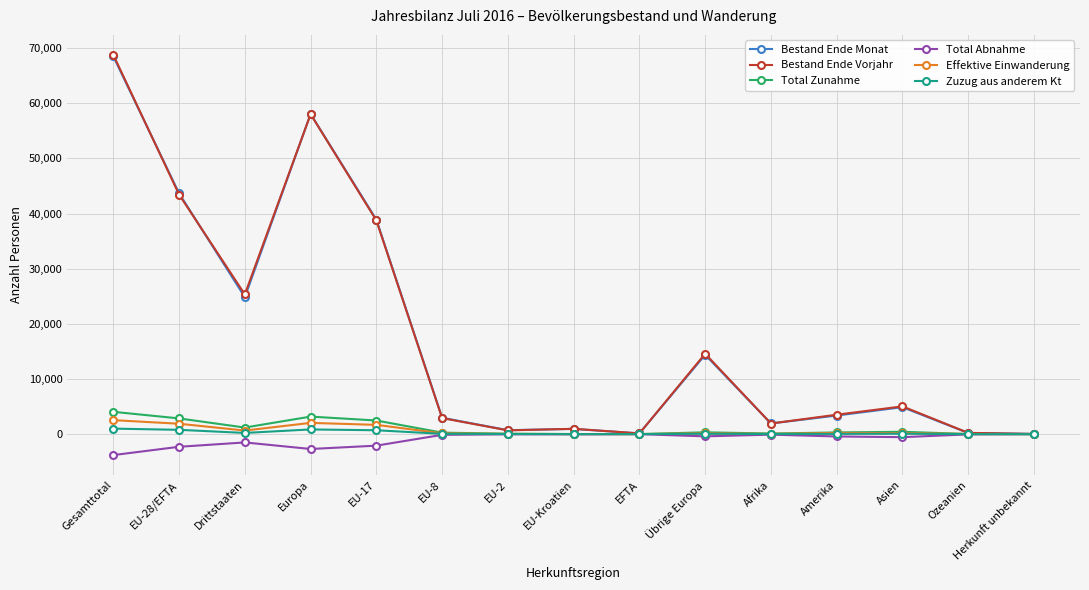

What is the spread (max minus min) of values at EU-8?

3098